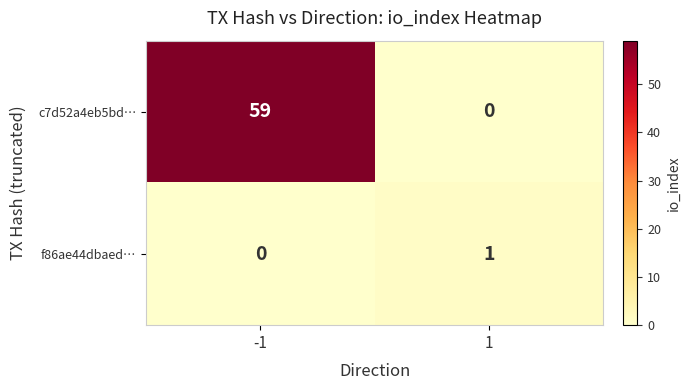

Reading left to right, what are all the values shown in this chart?

c7d52a4eb5bd…: -1=59	1=0
f86ae44dbaed…: -1=0	1=1